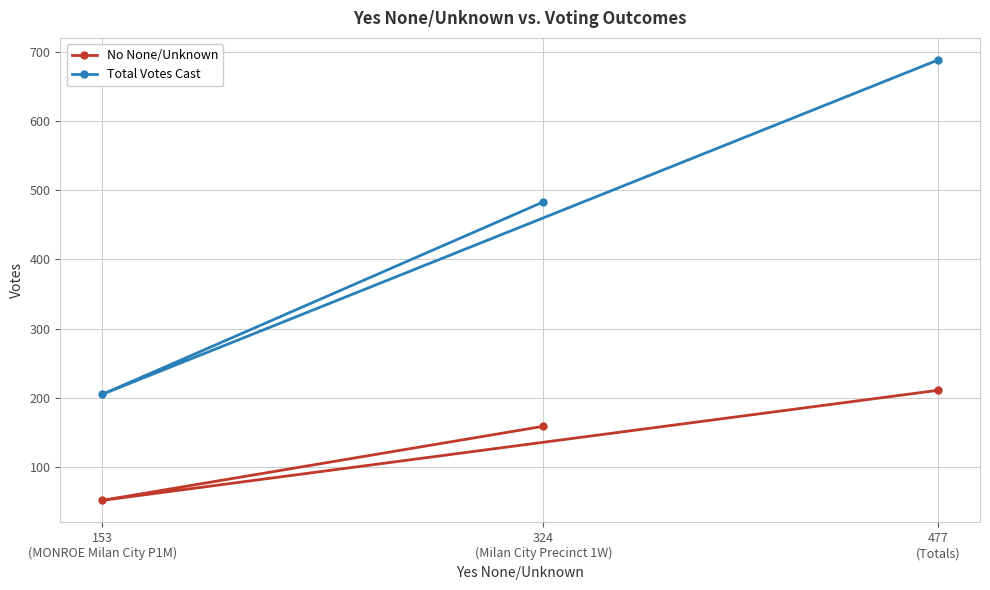

The No None/Unknown series shows 159 at 324
(Milan City Precinct 1W). True or false?

True